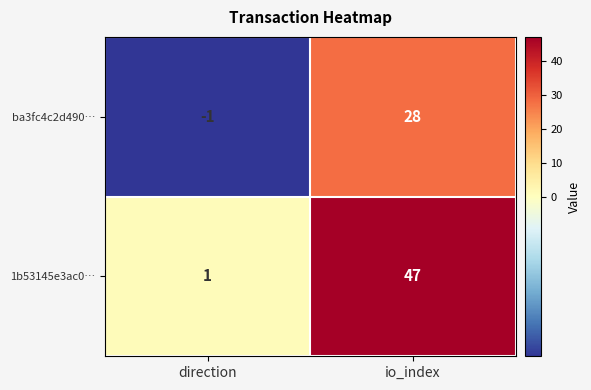

The value of 1b53145e3ac0… at io_index is 47. True or false?

True